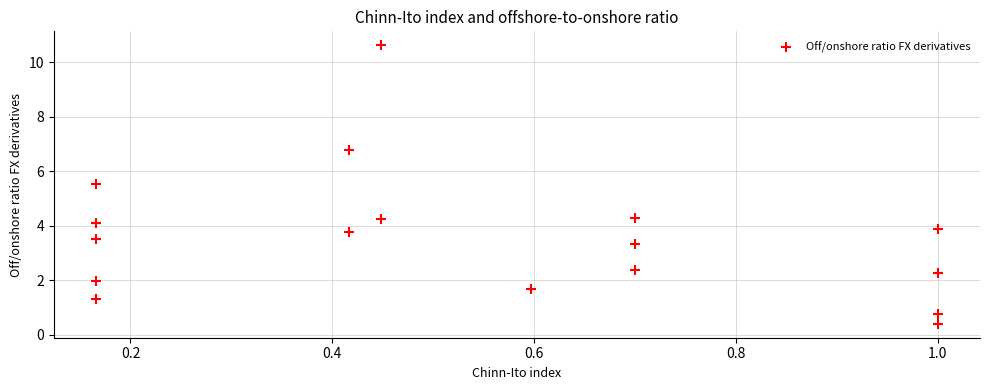

What Y value in the scatter plot is closest to 5?

5.5